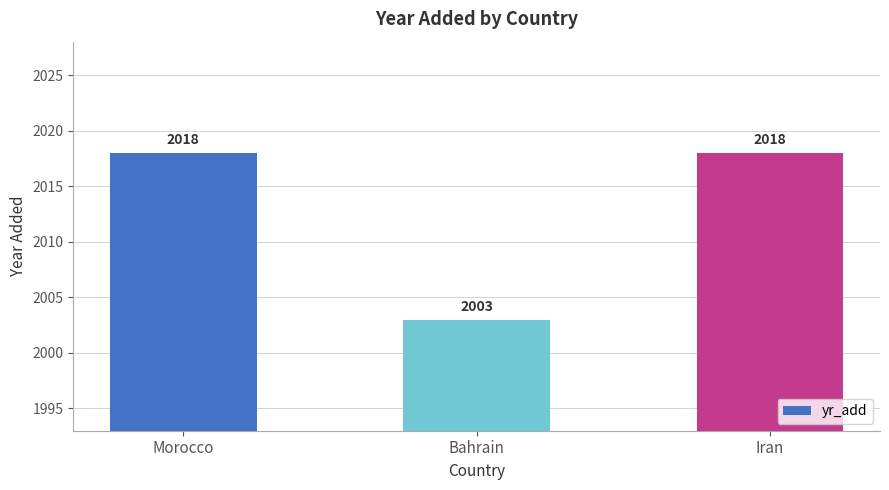

Read the value at Bahrain, to the nearest 10.

2000